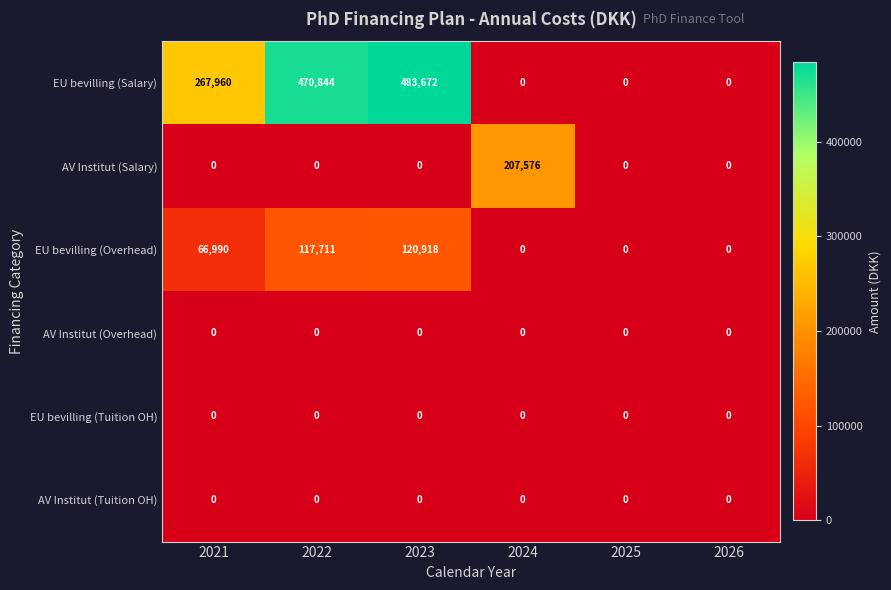

The AV Institut (Tuition OH) series shows 0 at 2021. True or false?

True